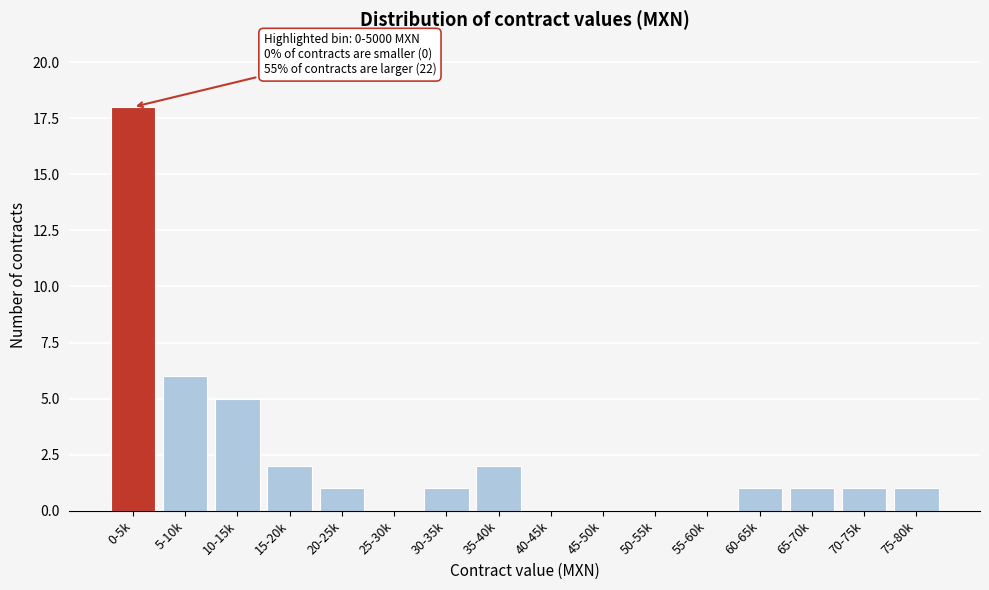

Reading left to right, list all the values displayed in this chart.

0-5k=18	5-10k=6	10-15k=5	15-20k=2	20-25k=1	25-30k=0	30-35k=1	35-40k=2	40-45k=0	45-50k=0	50-55k=0	55-60k=0	60-65k=1	65-70k=1	70-75k=1	75-80k=1